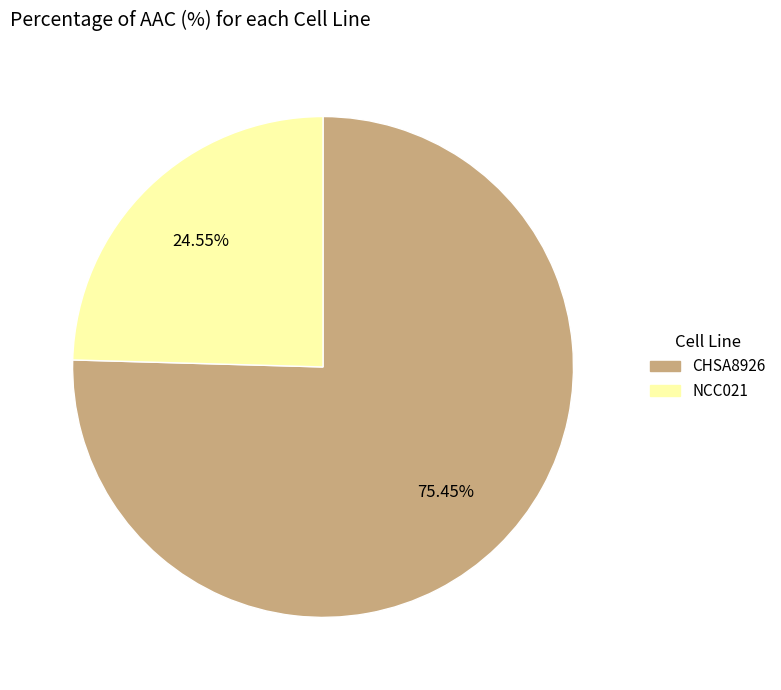

Combined, do NCC021 and CHSA8926 account for over 50%?

Yes